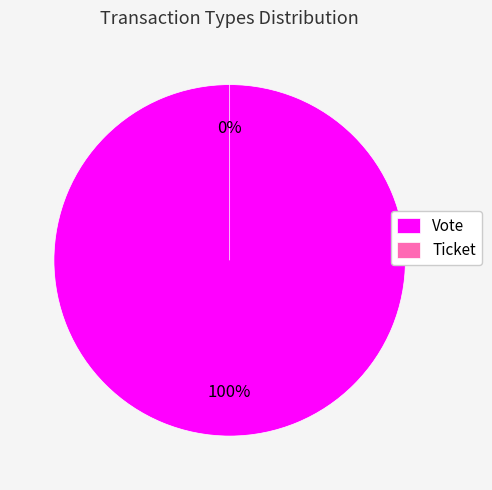

Rank the categories by value from lowest to highest.

Ticket, Vote